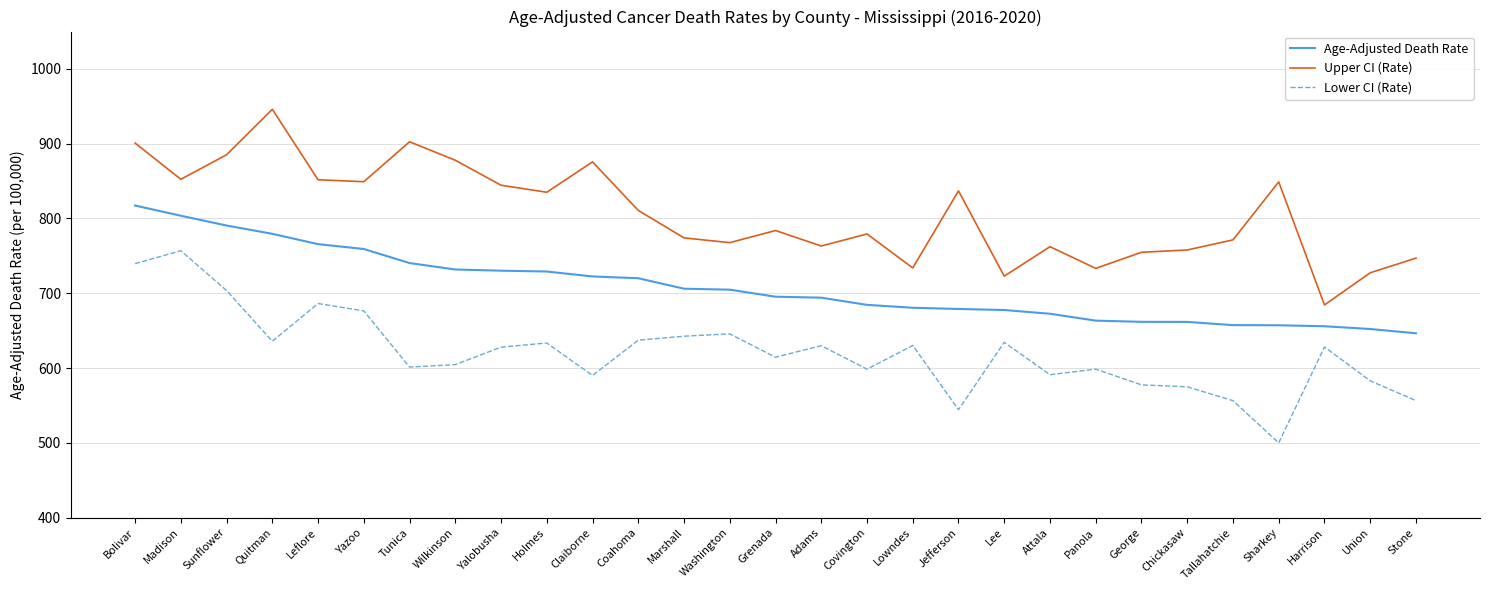

Rank the series by their maximum value, from lowest to highest.

Lower CI (Rate), Age-Adjusted Death Rate, Upper CI (Rate)